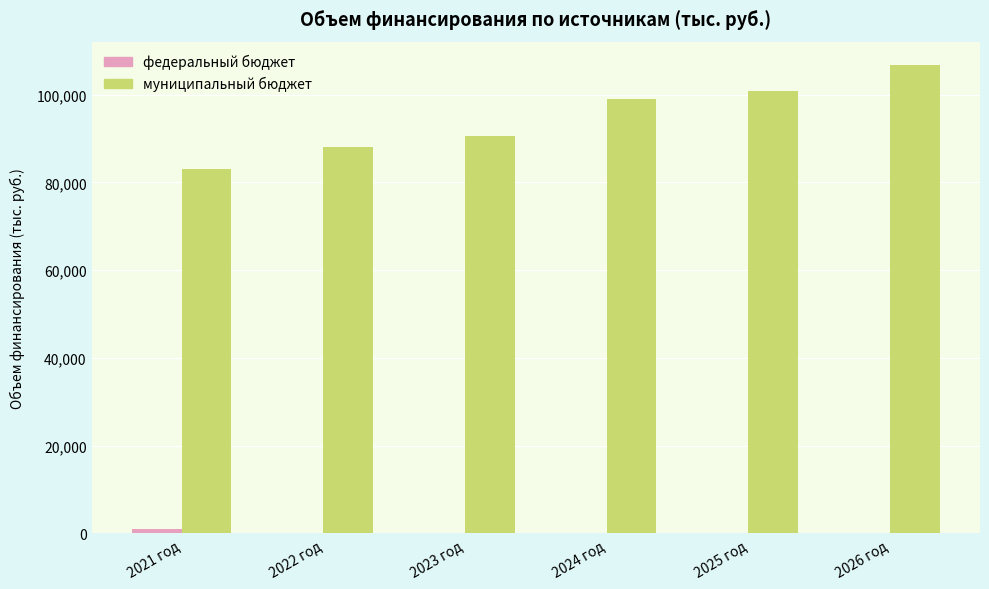

At which category is the sum across all series the highest?

2026 год